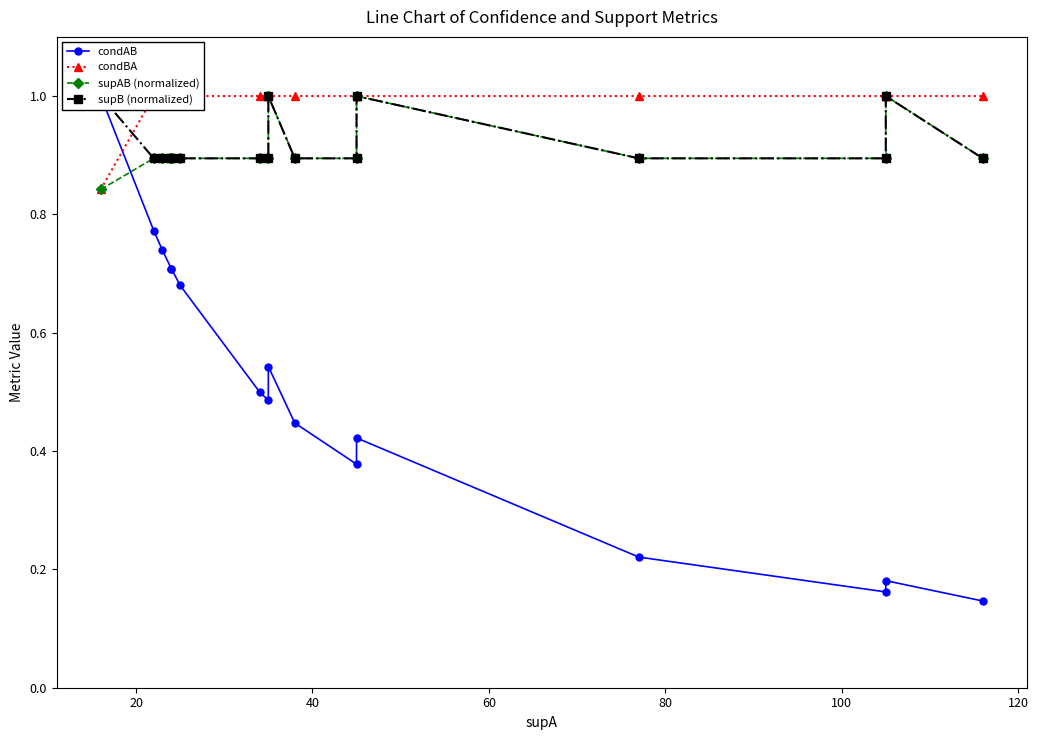

How many lines are shown in the chart?

4